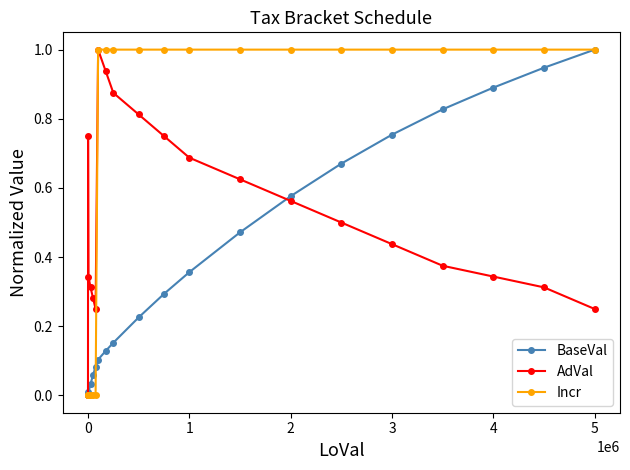

What is the difference between the maximum and second lowest values in the BaseVal series?

1.0